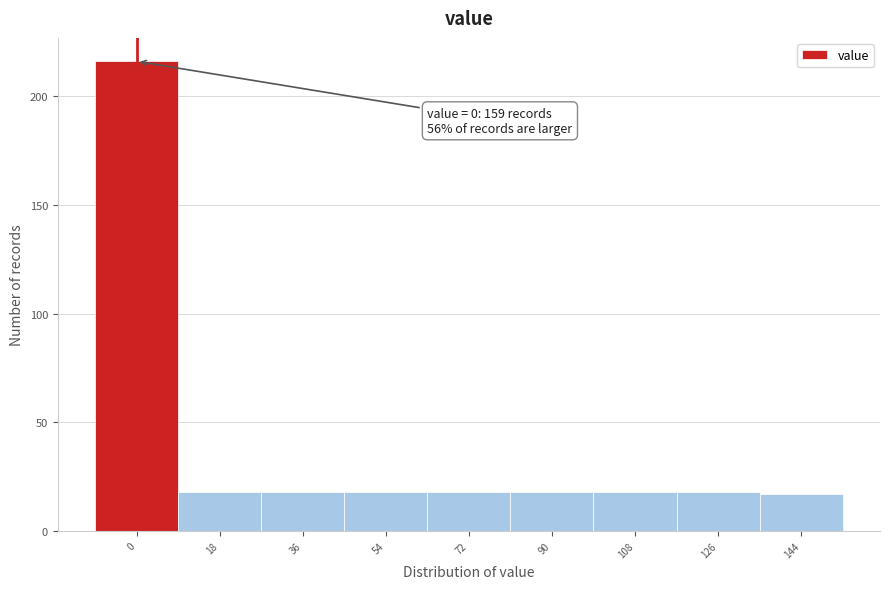

Reading left to right, extract all data points from this chart.

216	18	18	18	18	18	18	18	17